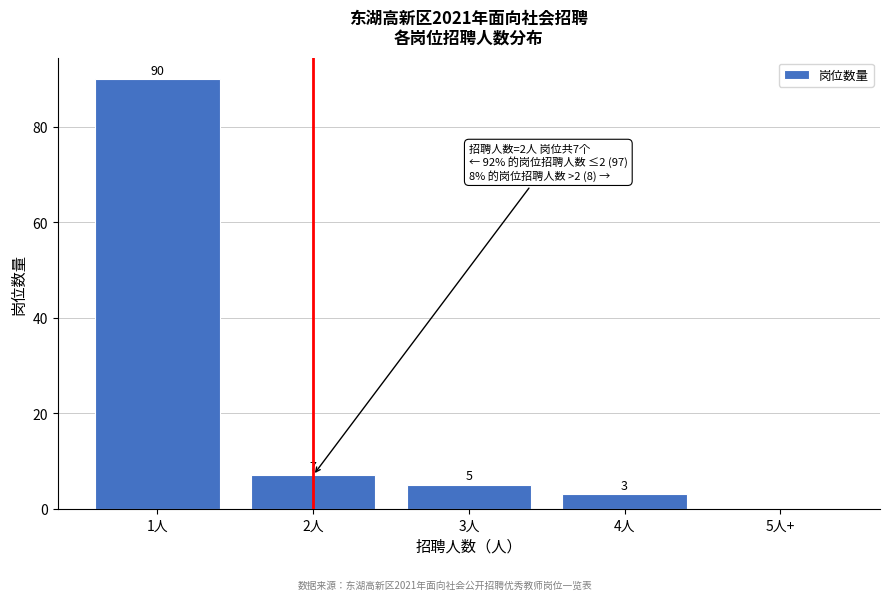

Reading left to right, list all the values displayed in this chart.

1人=90	2人=7	3人=5	4人=3	5人+=0